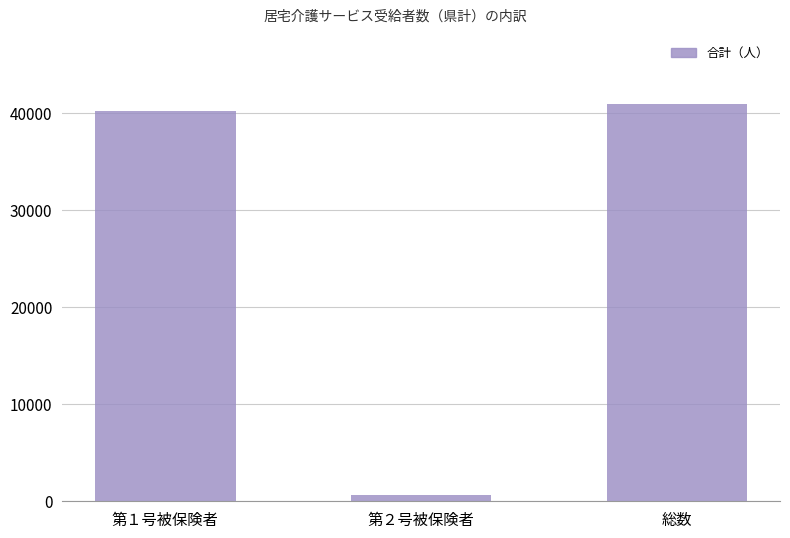

What is the change in value from 第２号被保険者 to 総数?

+40243